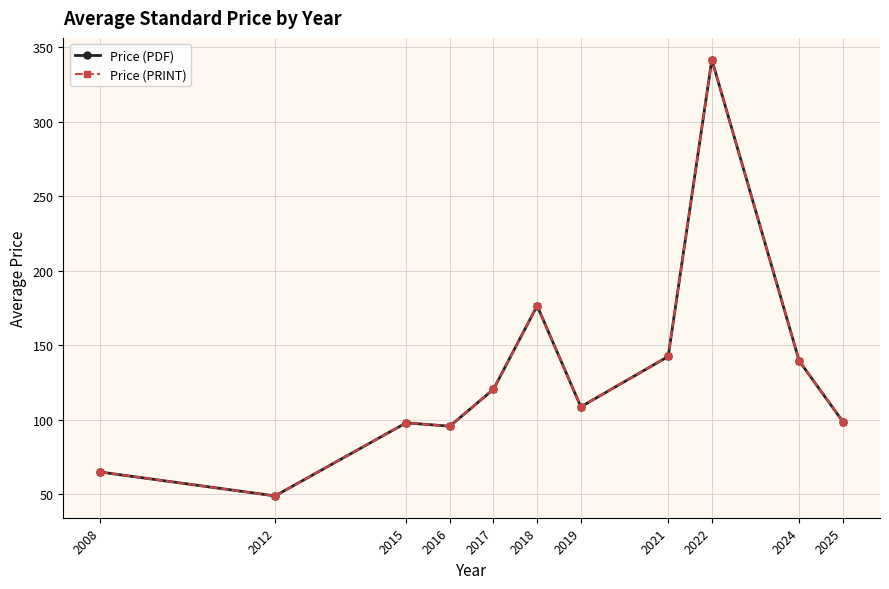

What are all the series names shown in the legend?

Price (PDF), Price (PRINT)